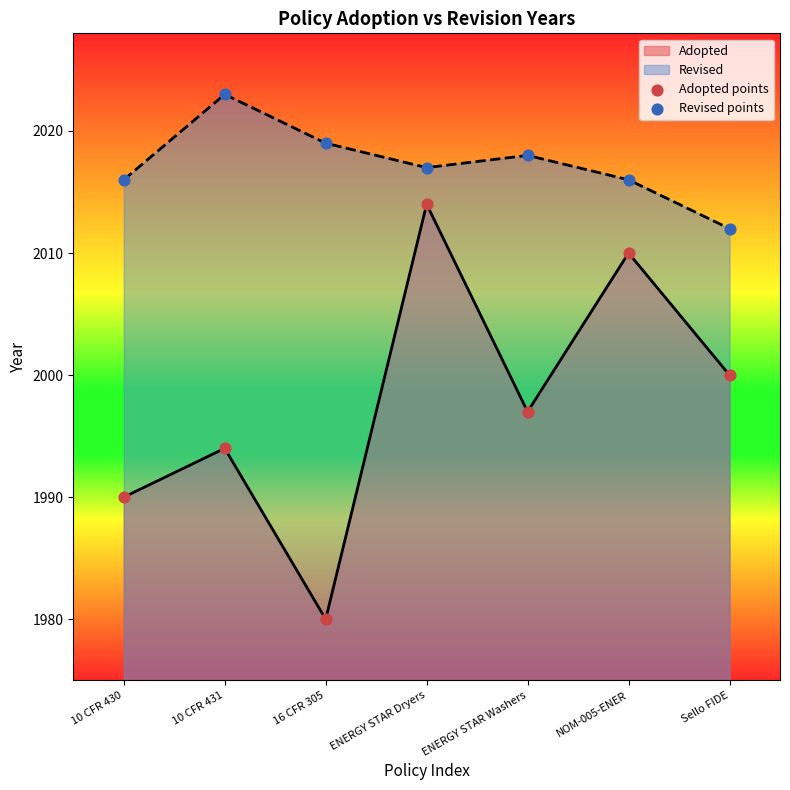

At which category is the sum across all series the highest?

ENERGY STAR Dryers